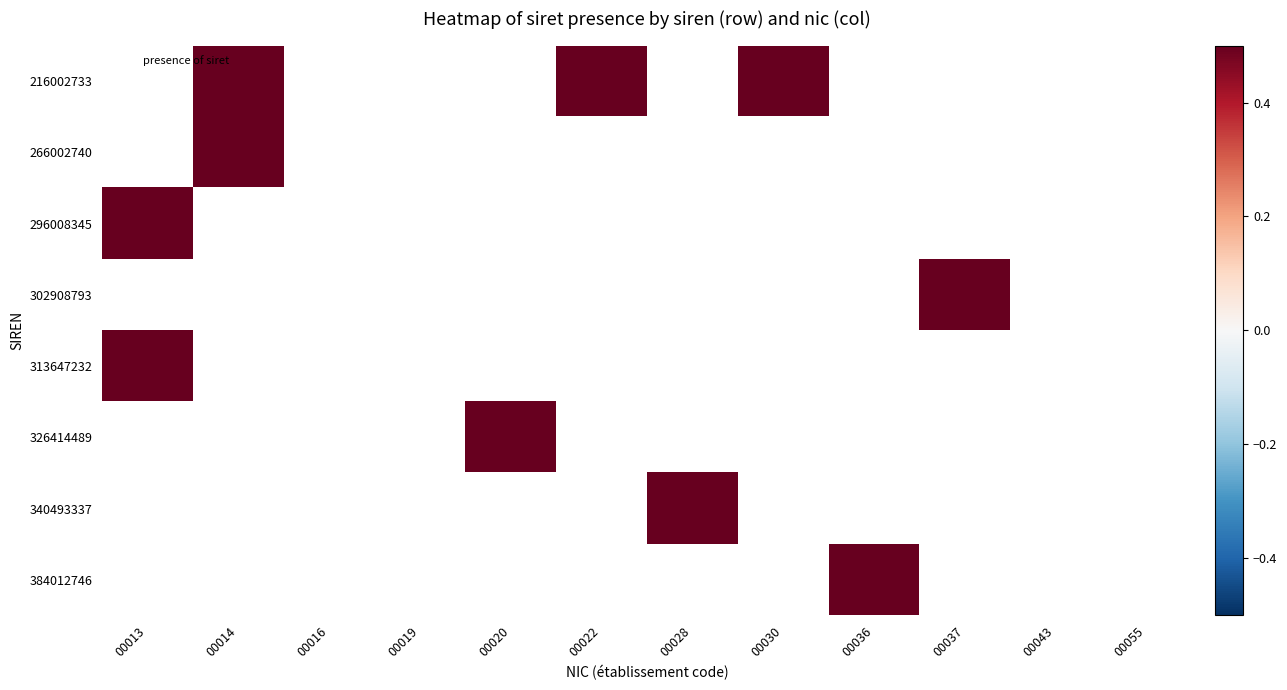

Between 00028 and 00020, which is larger?

00020